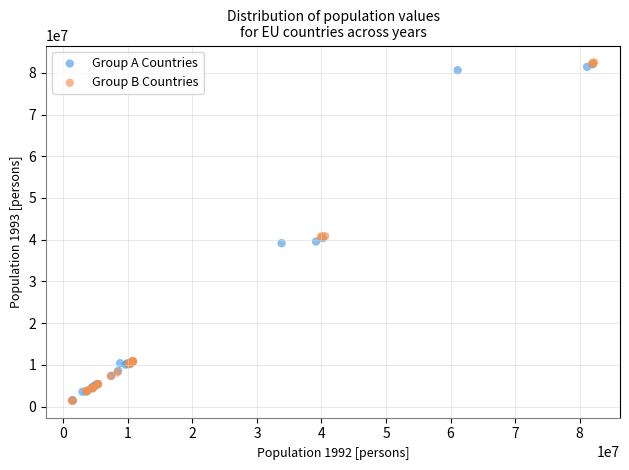

What are all the series names shown in the legend?

Group A Countries, Group B Countries